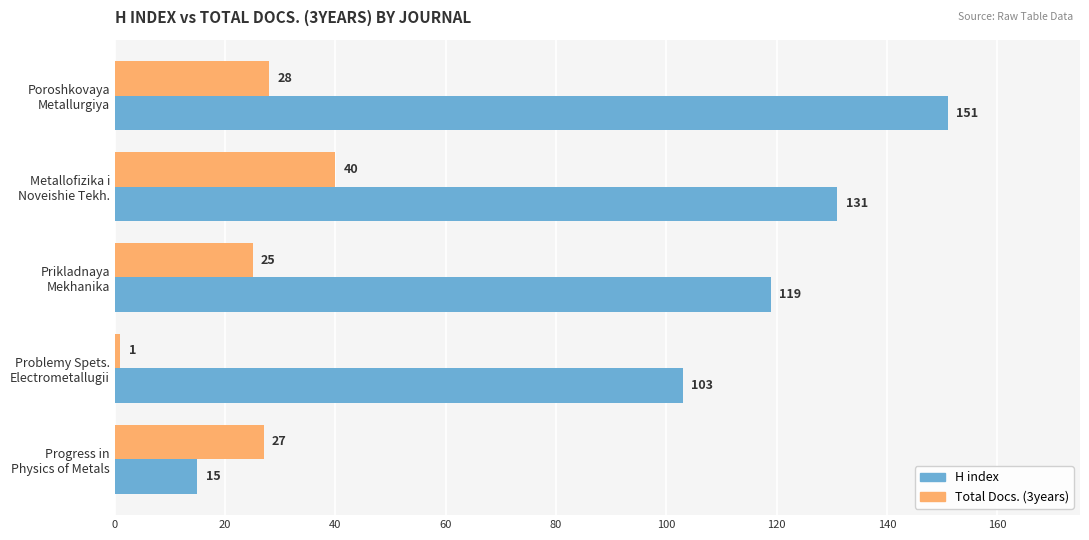

Which category has the lowest value across all series?

Problemy Spets.
Electrometallugii